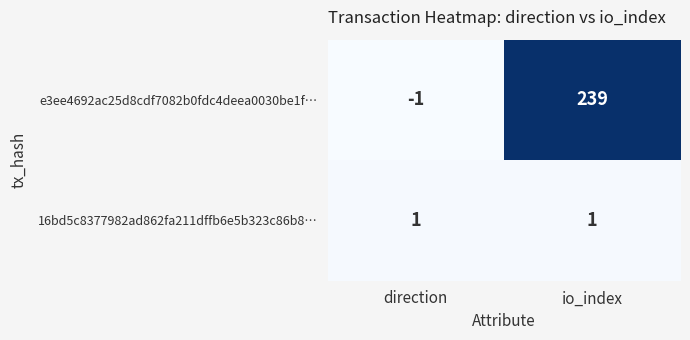

What is the average value of the e3ee4692ac25d8cdf7082b0fdc4deea0030be1f… series?

119